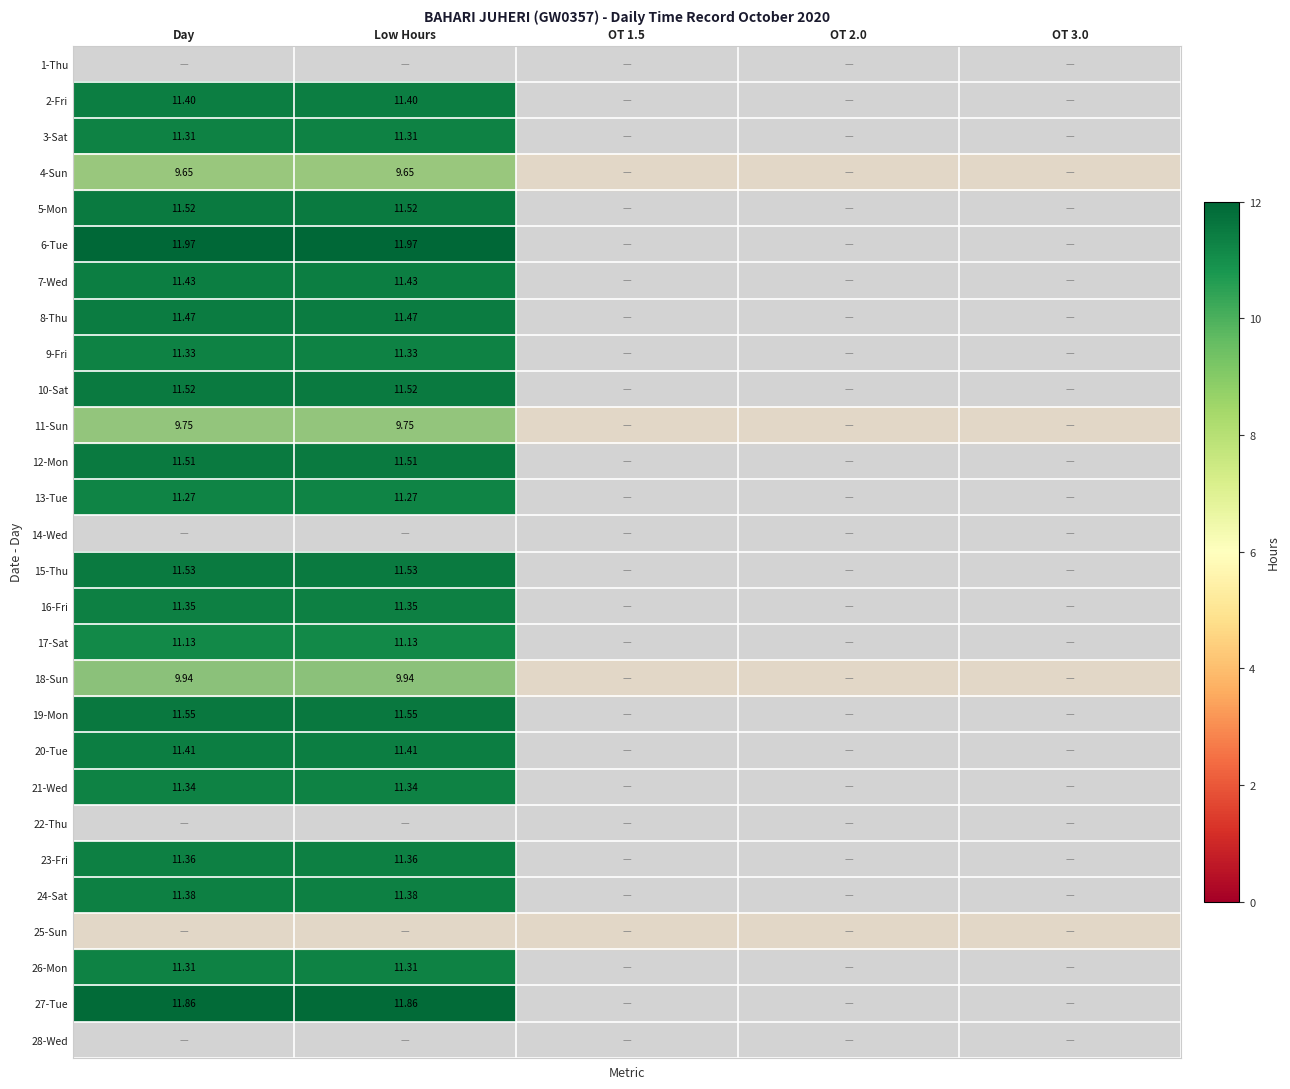

What is the sum of the 26-Mon values at Low Hours and OT 3.0?

11.3